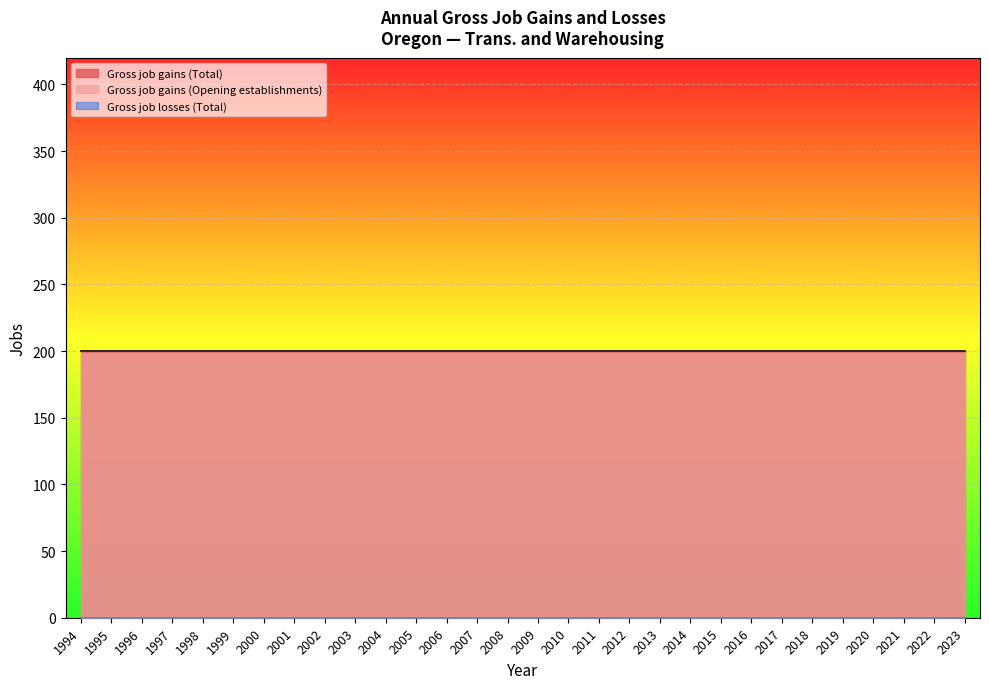

At 2010, list the series in order from smallest to largest.

Gross job losses (Total), Gross job gains (Total), Gross job gains (Opening establishments)